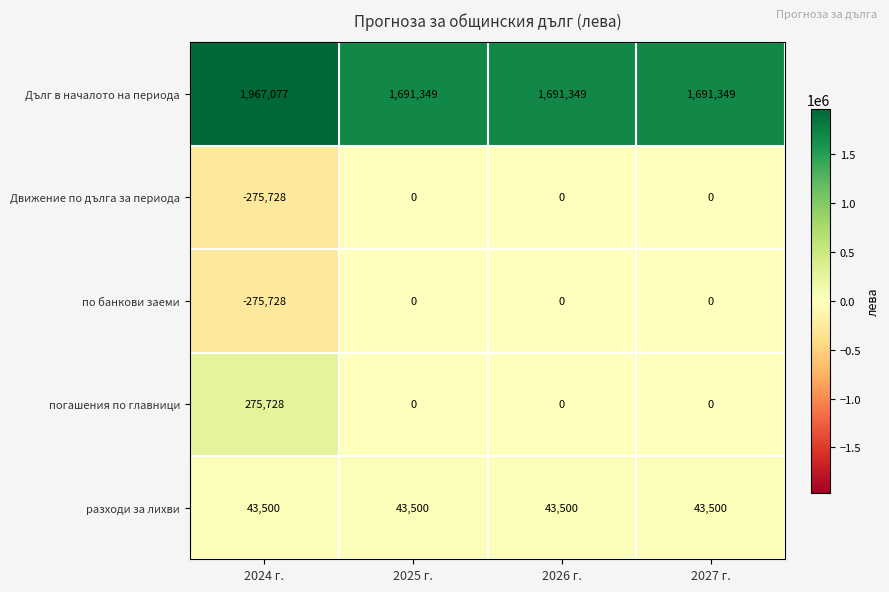

What is the difference between the maximum and minimum values in the Дълг в началото на периода series?

275728